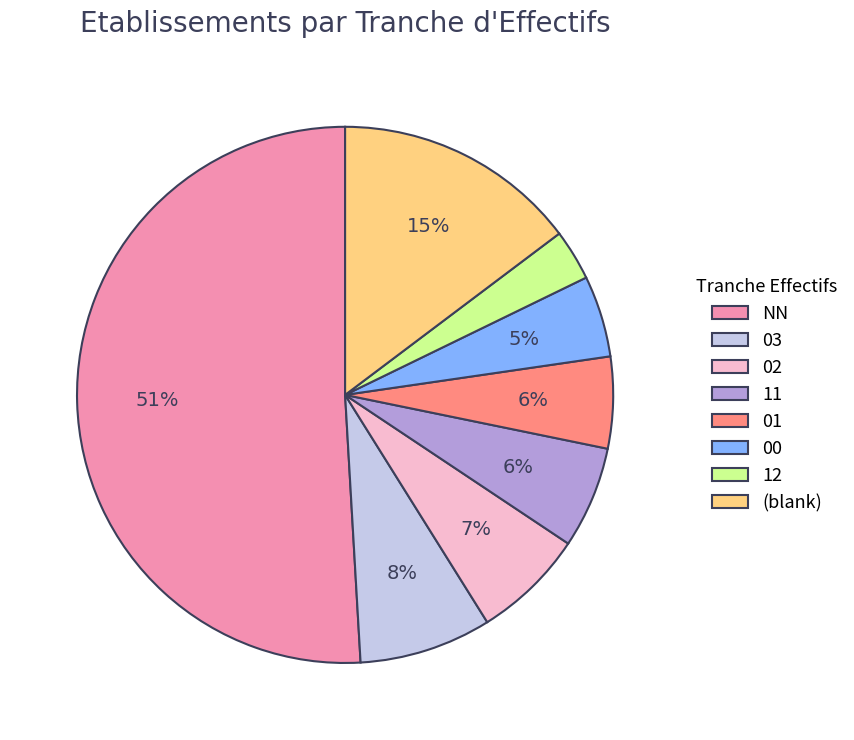

What percentage is the 11 slice, to the nearest percent?

6%